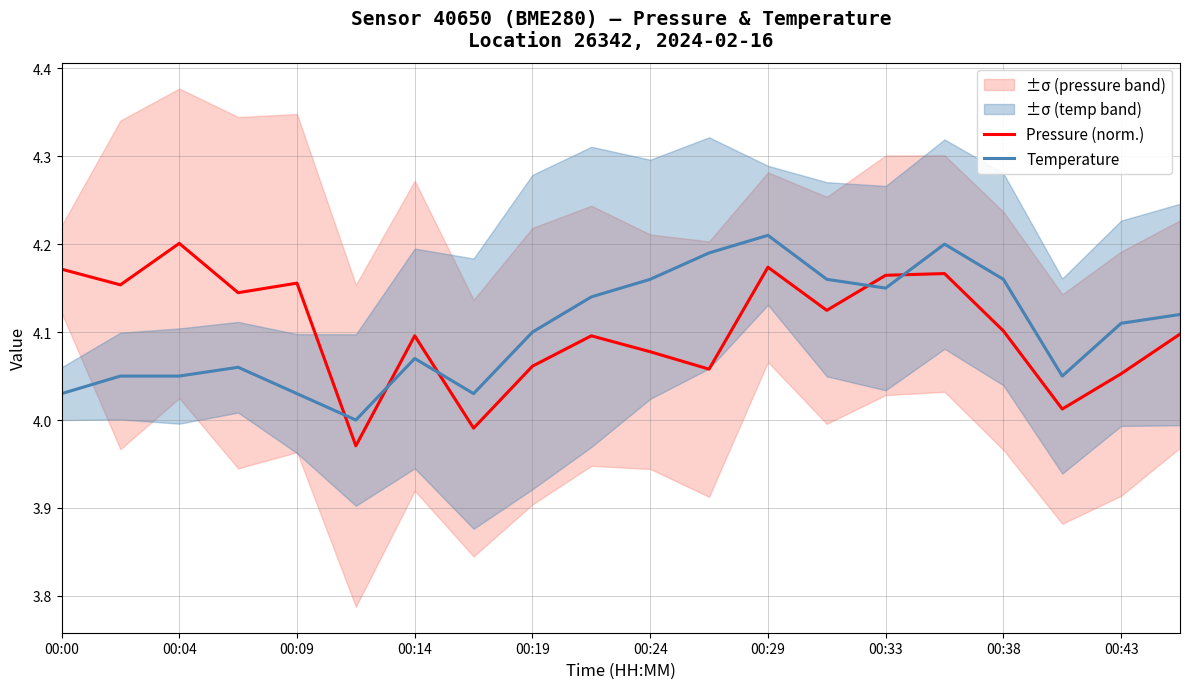

After their last crossing, which series has the higher values: Temperature or Pressure (norm.)?

Temperature